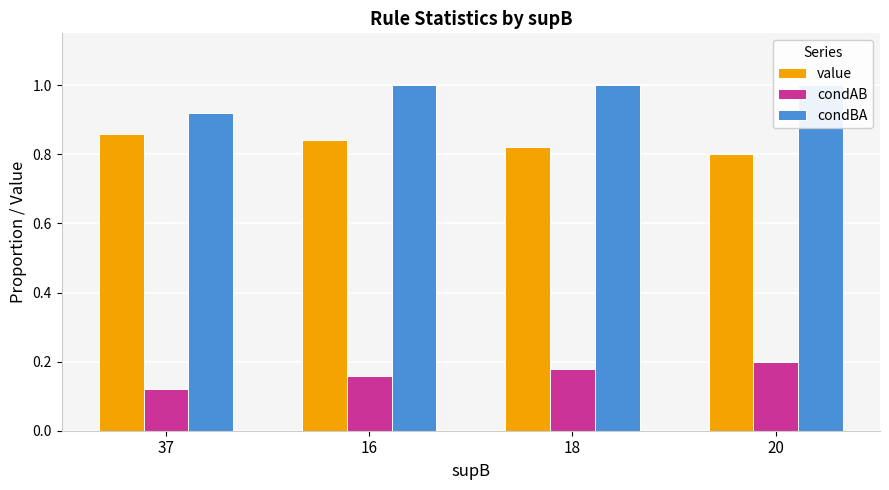

What is the total value across all series at 18?

2.0